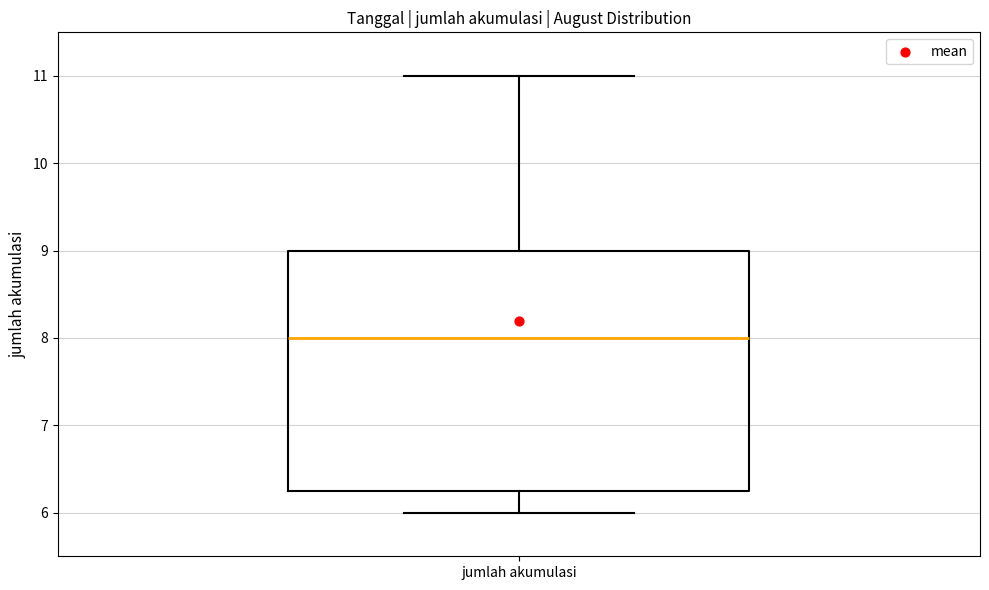

Read this box plot against the y-axis: the position of the median line, the range covered by the box, and the ends of both whiskers. The values are not printed on the chart, so give them approximately, as read against the axis.

median 8.0, box 6.3 to 9.0, whiskers 6.0 to 11.0